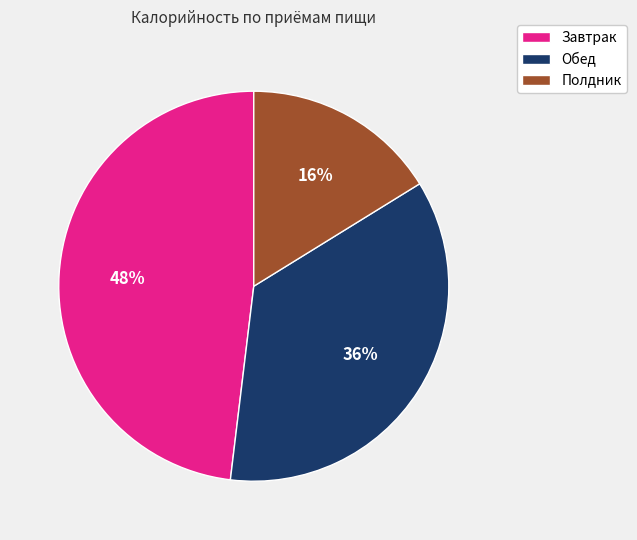

Rank the categories by value from highest to lowest.

Завтрак, Обед, Полдник